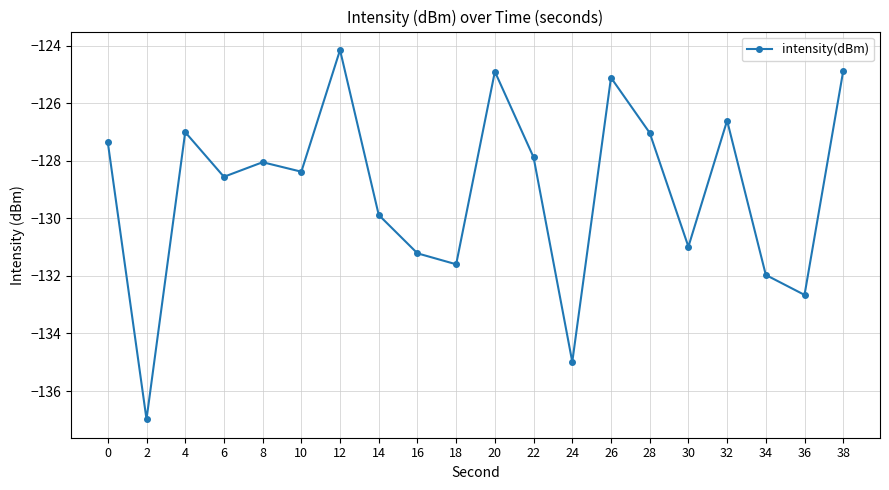

How many data points does each series have?

20